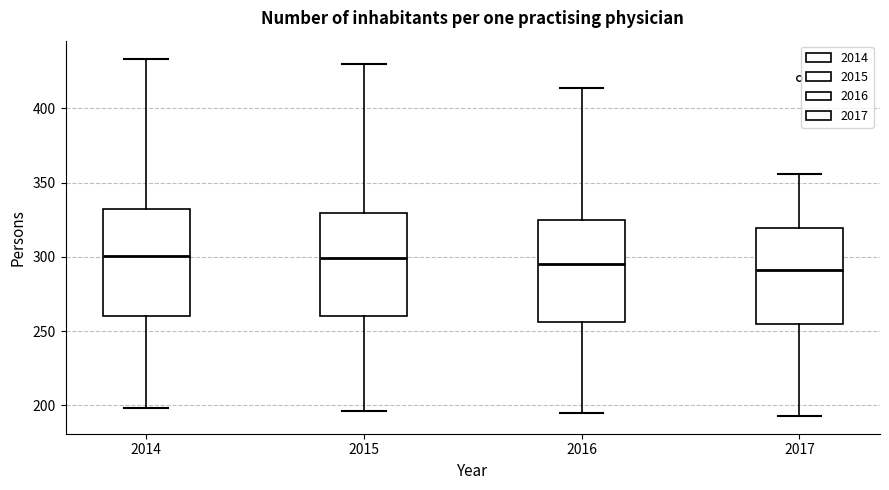

Where does the lower whisker of the box at x = 2016 end on the y-axis? The values are not printed on the chart, so give them approximately, as read against the axis.

195